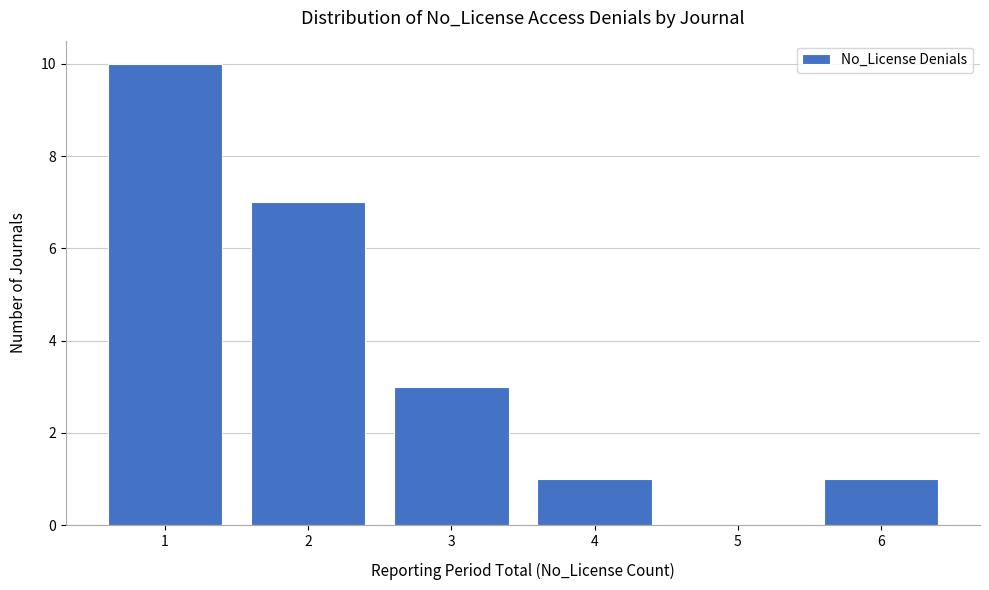

Reading left to right, transcribe this chart: for each bar, give the range it covers on the x-axis and its height. The values are not printed on the chart, so give them approximately, as read against the axis.

0.5 to 1.5: 10
1.5 to 2.5: 7
2.5 to 3.5: 3
3.5 to 4.5: 1
4.5 to 5.5: 0
5.5 to 6.5: 1